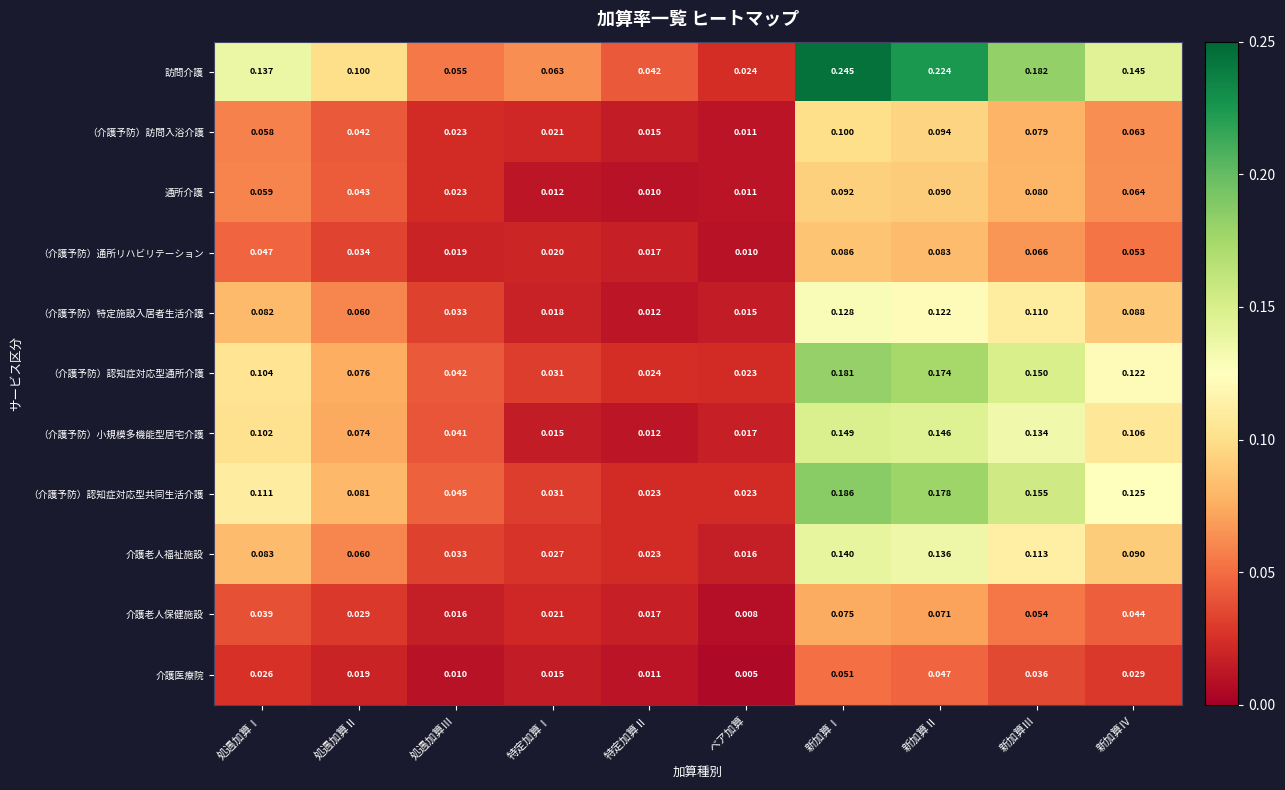

At which label does 訪問介護 reach its peak?

新加算Ⅰ